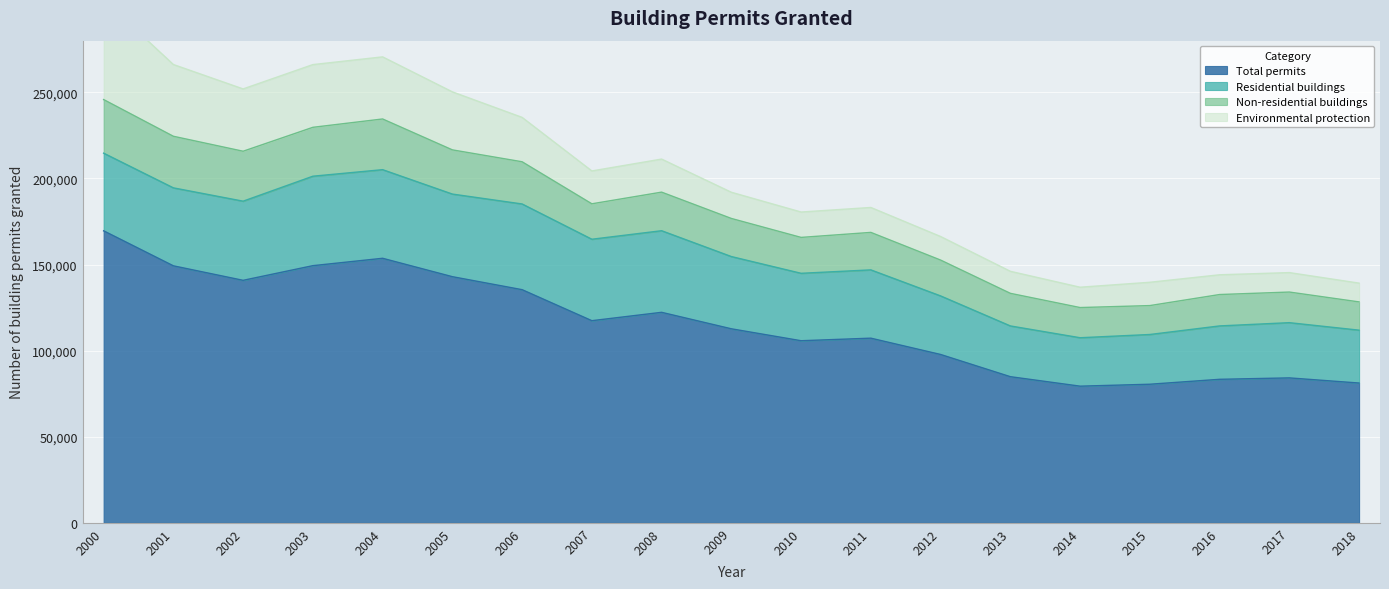

Reading left to right, what are all the values shown in this chart?

Total permits: 169574	149244	140822	149339	153622	142941	135391	117384	122242	112674	105743	107231	97764	84864	79357	80478	83340	84164	81174
Residential buildings: 45100	45279	45961	51948	51464	47974	49777	47298	47389	41954	39158	39656	34006	29475	28127	28886	31002	32069	30702
Non-residential buildings: 31125	29958	29003	28390	29439	25668	24503	20578	22404	22124	20844	21765	20812	18929	17527	16789	18229	17781	16413
Environmental protection: 57994	41673	36187	36427	36065	33691	25779	19079	19199	15214	14741	14478	13688	12794	11806	13540	11467	11299	10912